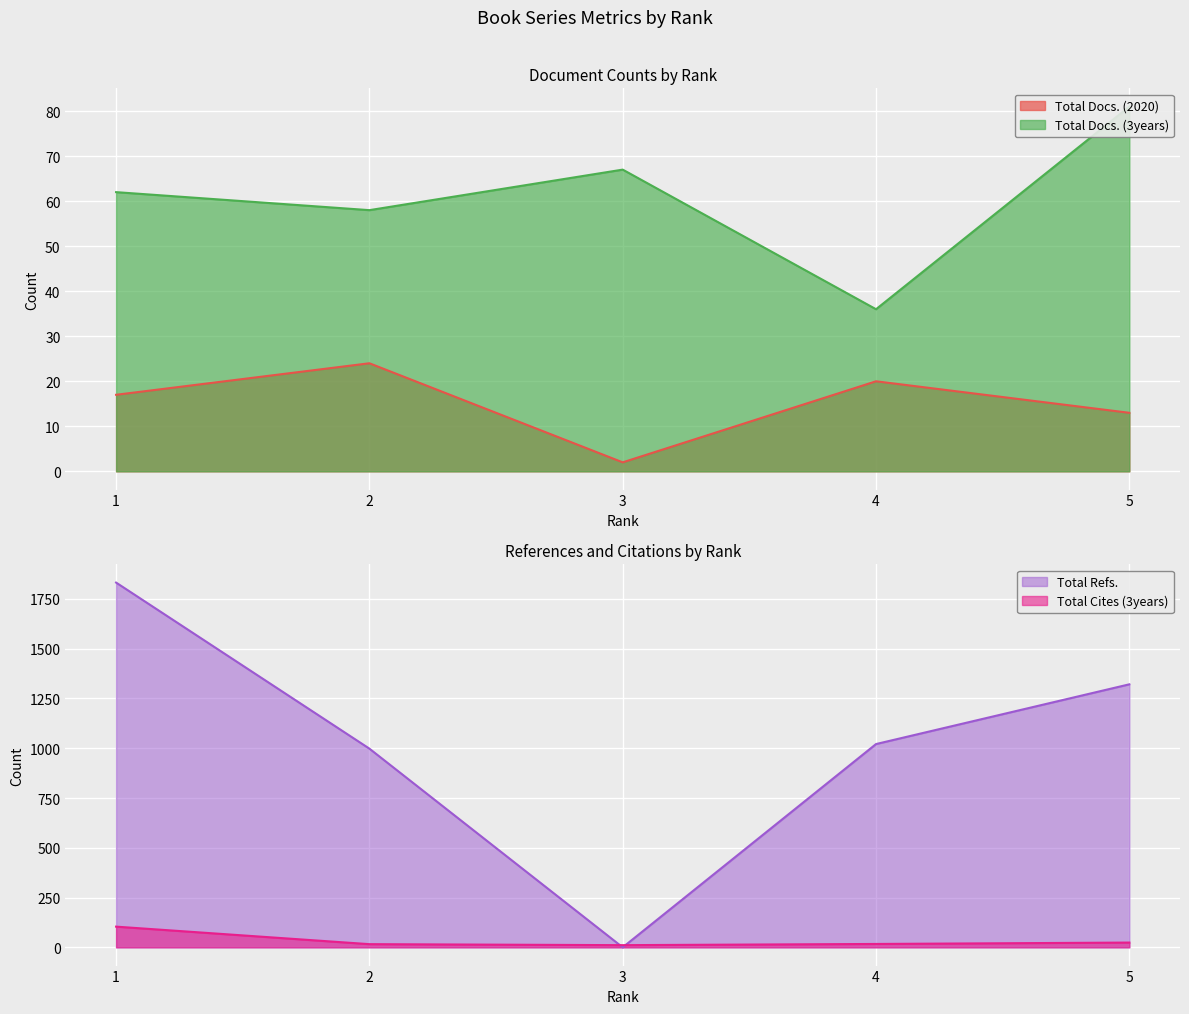

Where do Total Cites (3years) and Total Docs. (2020) first cross each other?

1 and 2